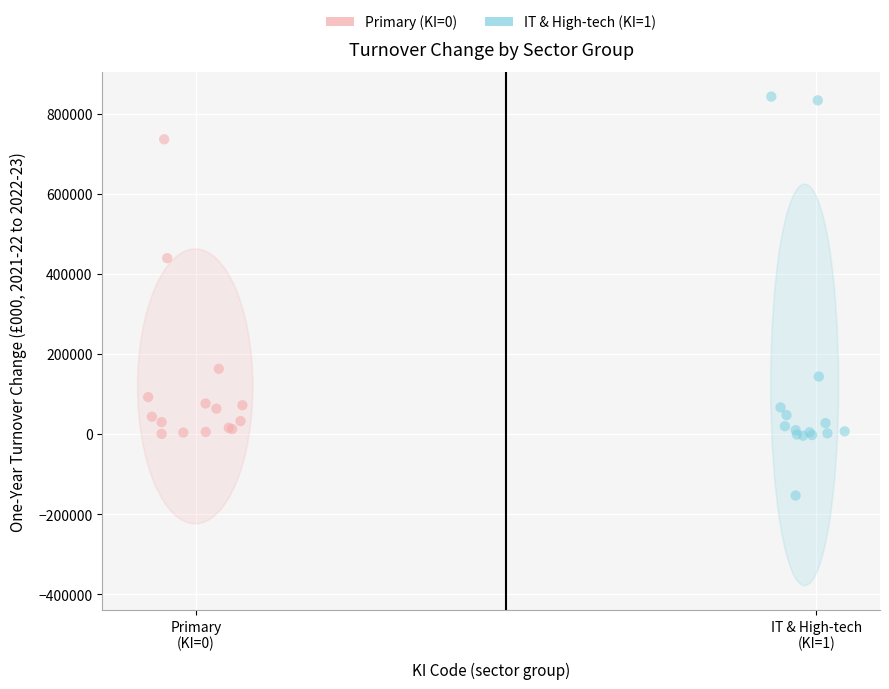

Which series reaches the maximum Y coordinate?

IT & High-tech (KI=1)